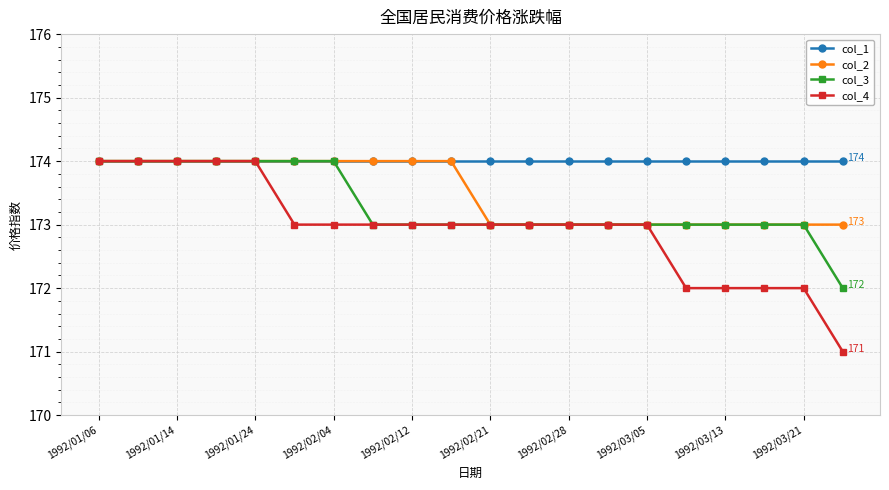

What is the value of the col_2 point at the 7th from the left?

174